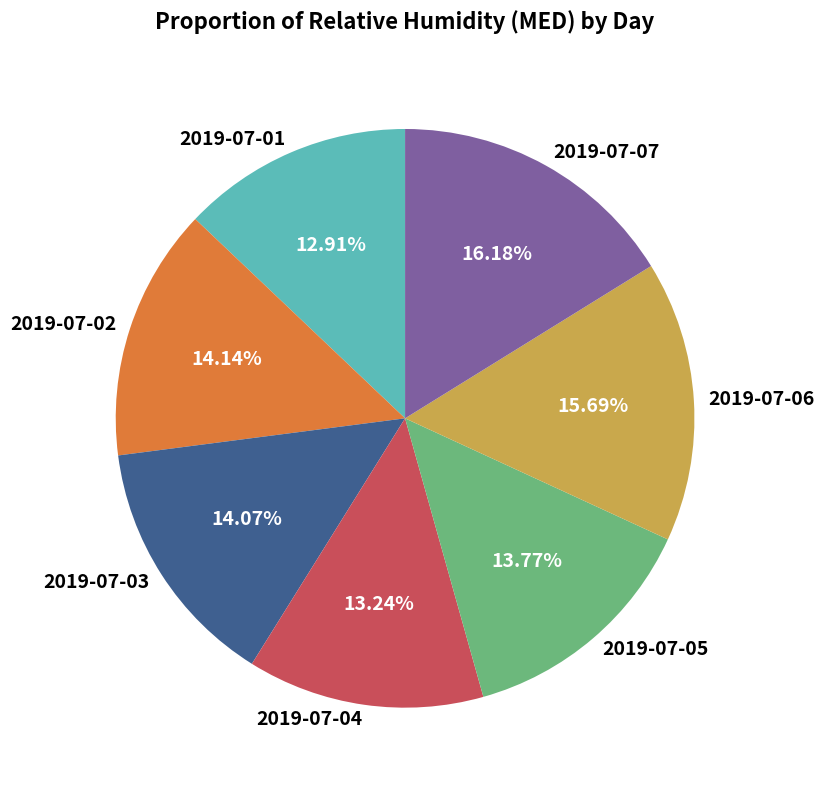

Is the sum of 2019-07-03 and 2019-07-02 greater than half?

No